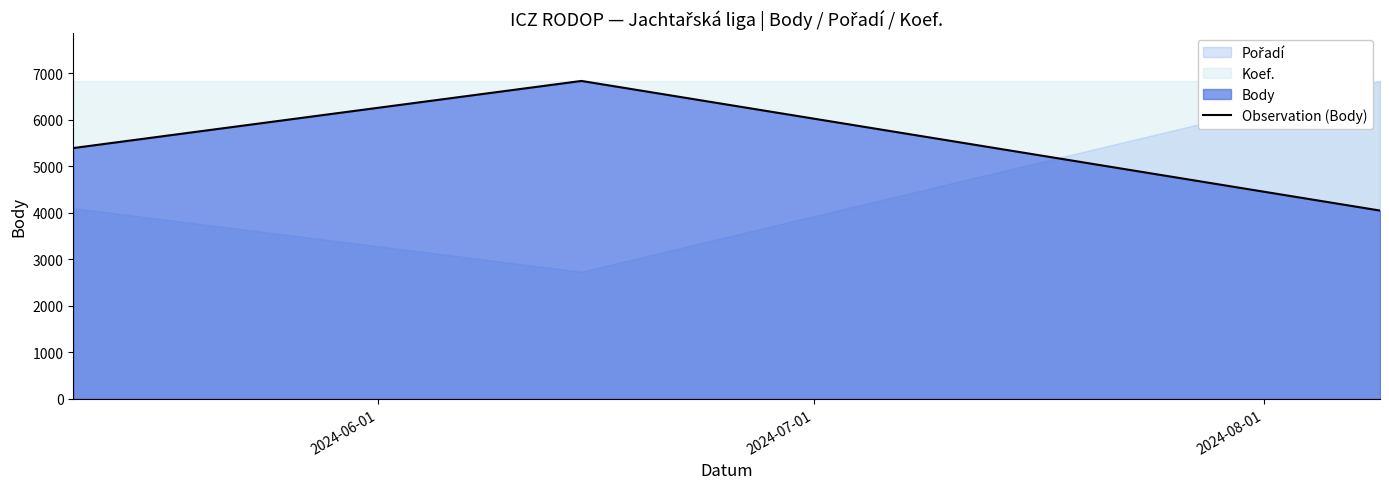

How many data points does each series have?

3